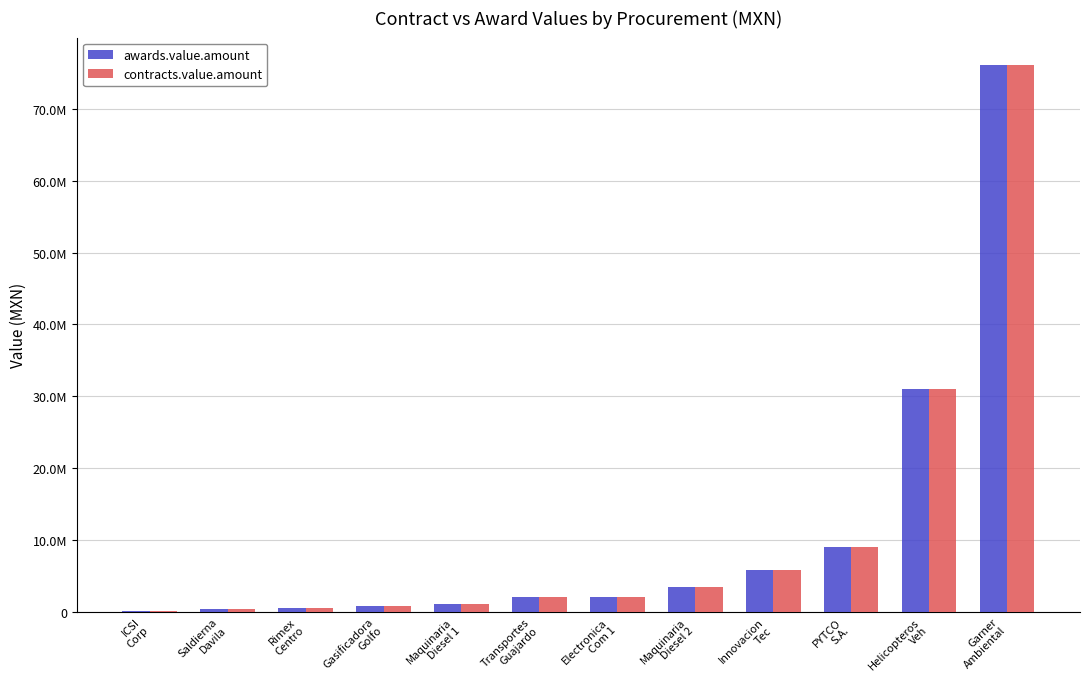

What is the total value across all series at Maquinaria
Diesel 1?

2073959.4